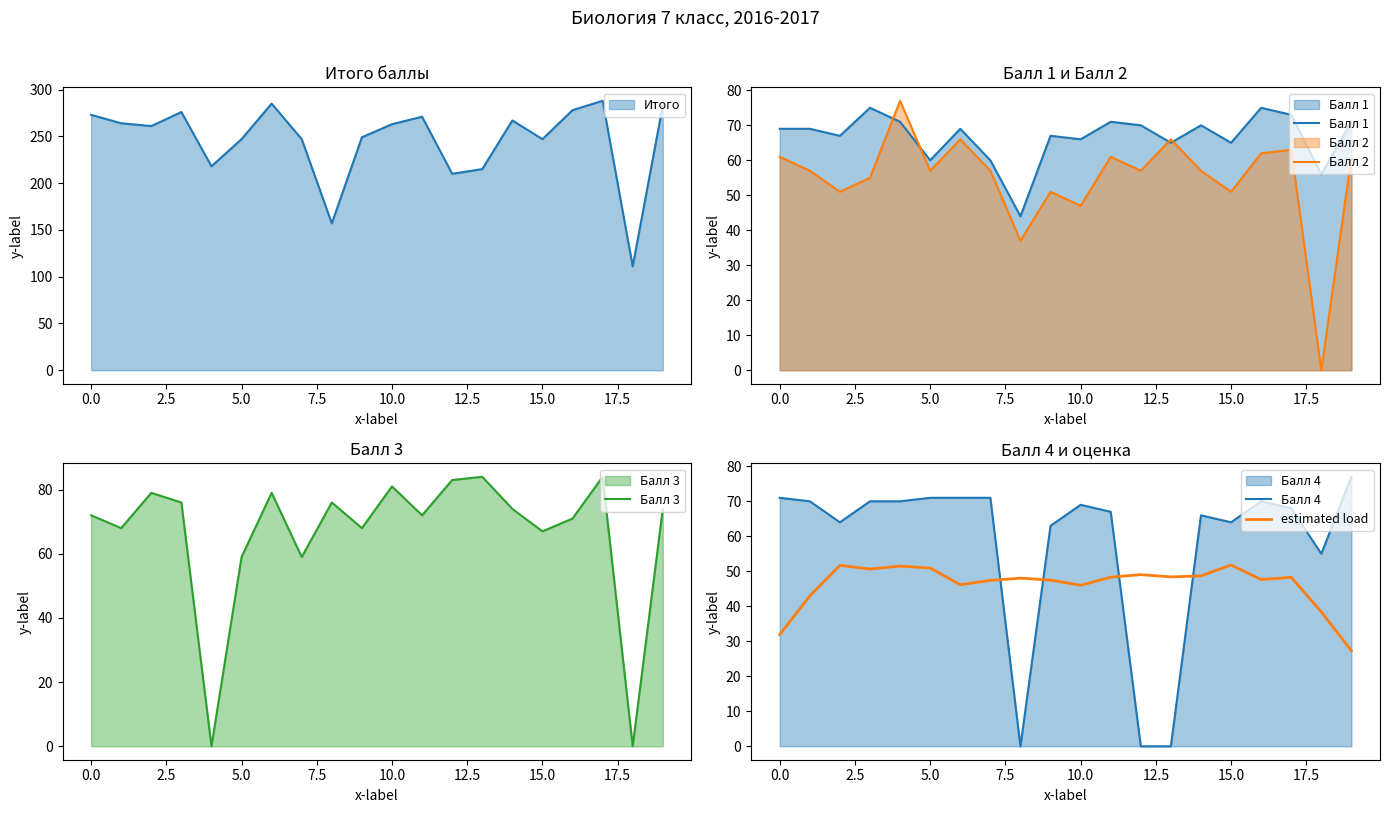

What is the approximate value of Балл 4 at 5.0?

71.0